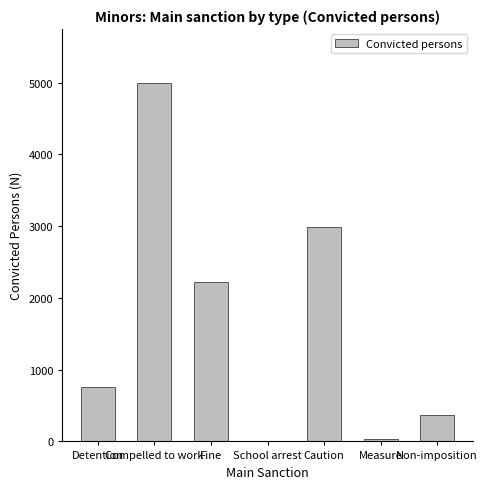

What is the greatest value displayed?

5000